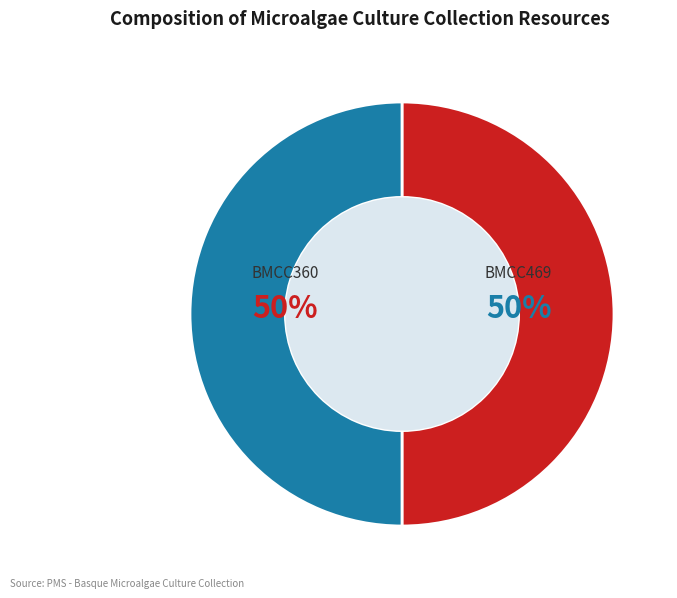

To the nearest percent, what is the combined percentage of BMCC469 and BMCC360?

100%